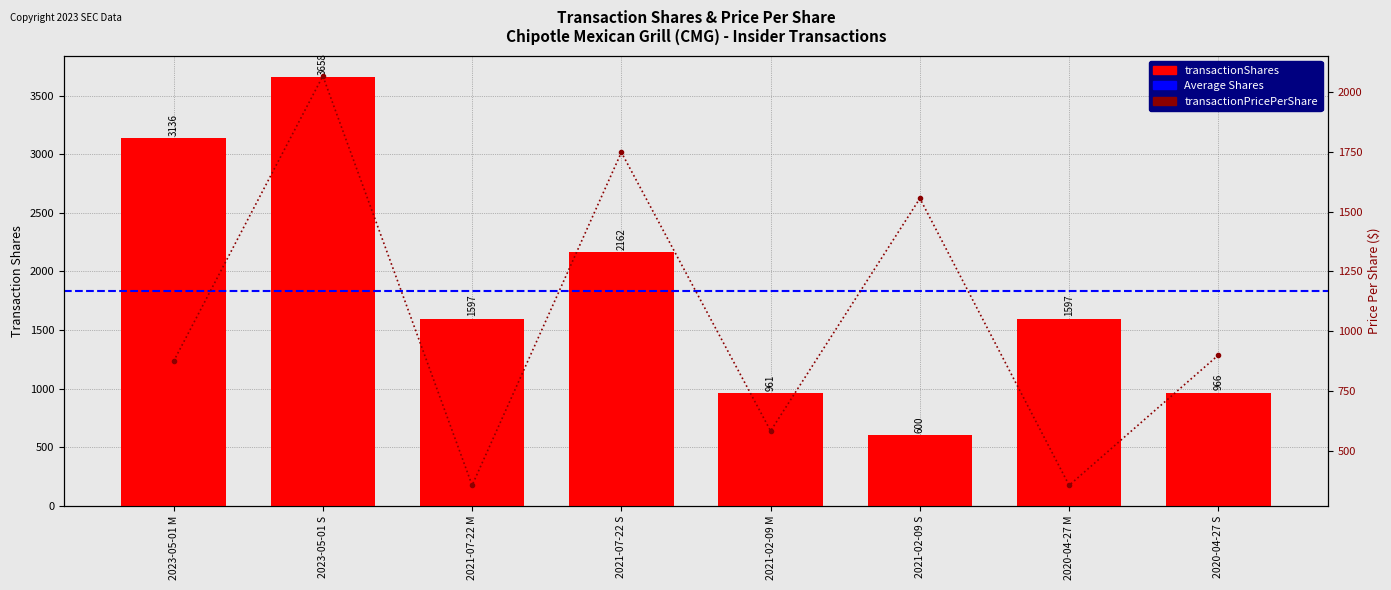

What is the spread (max minus min) of values at 2023-05-01 M?

2262.0